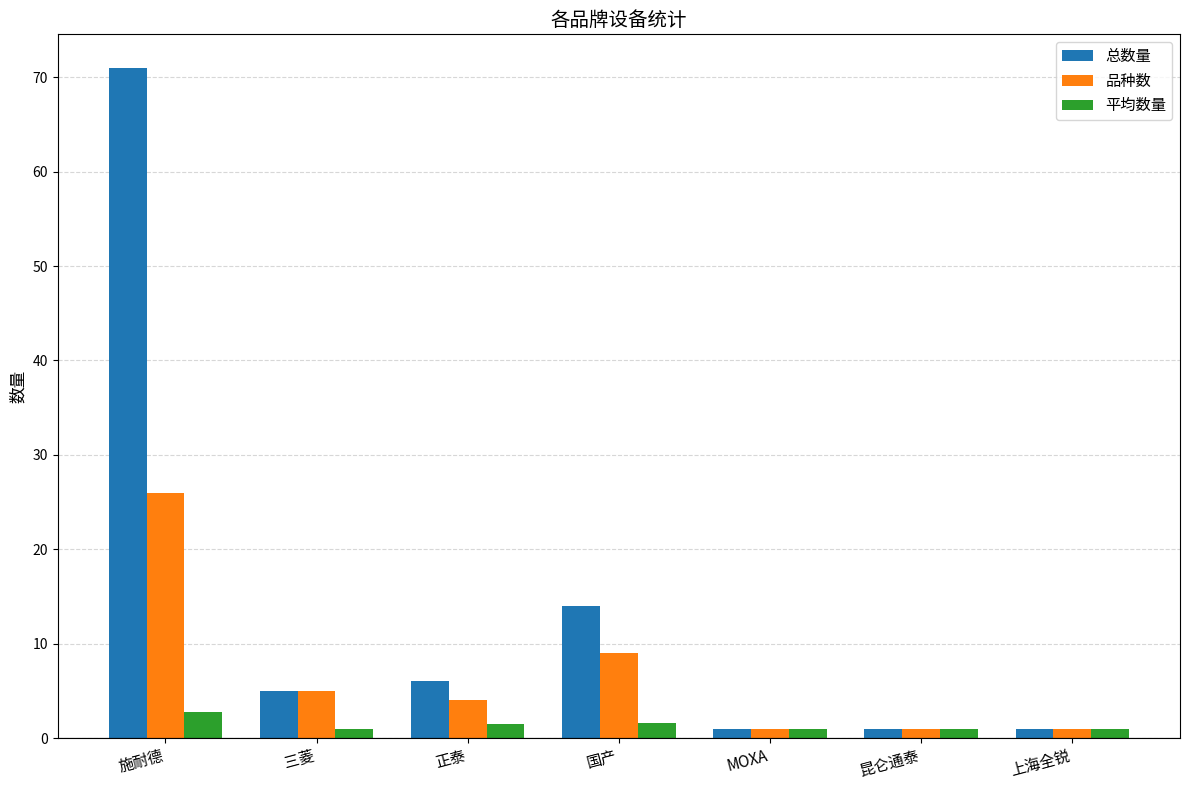

Rank the series by their average value, from lowest to highest.

平均数量, 品种数, 总数量